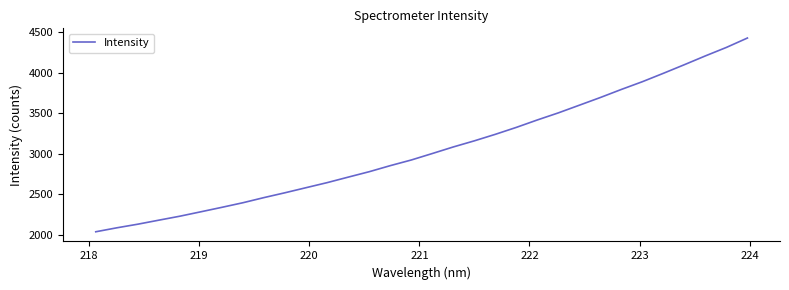

True or false: the data has more than 0 interior local peaks.

False